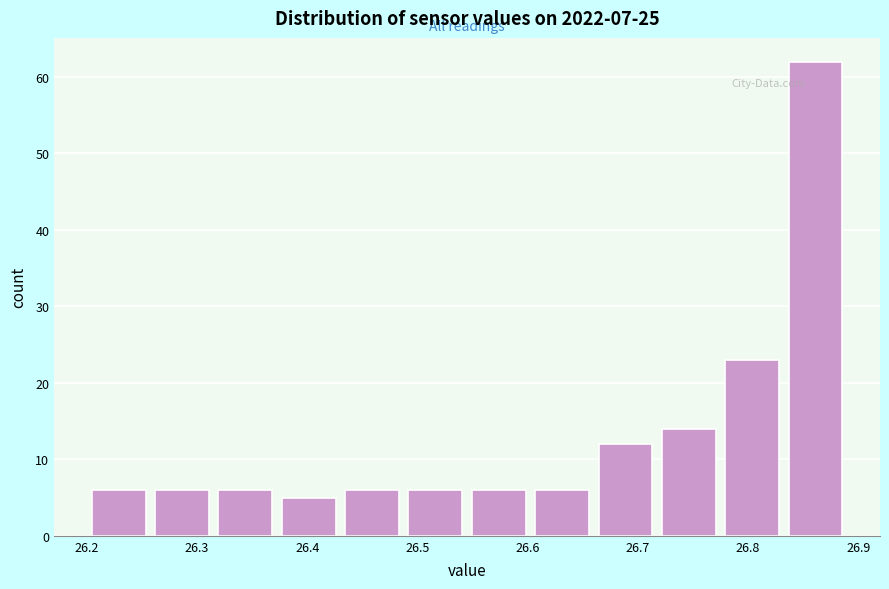

Reading left to right, transcribe this chart: for each bar, give the range it covers on the x-axis and its height. Neither the bar edges nor the heights are printed on the chart, so give them approximately, as read against the axes.

26.20 to 26.26: 6
26.26 to 26.32: 6
26.32 to 26.37: 6
26.37 to 26.43: 5
26.43 to 26.49: 6
26.49 to 26.55: 6
26.55 to 26.60: 6
26.60 to 26.66: 6
26.66 to 26.72: 12
26.72 to 26.78: 14
26.78 to 26.83: 23
26.83 to 26.89: 62